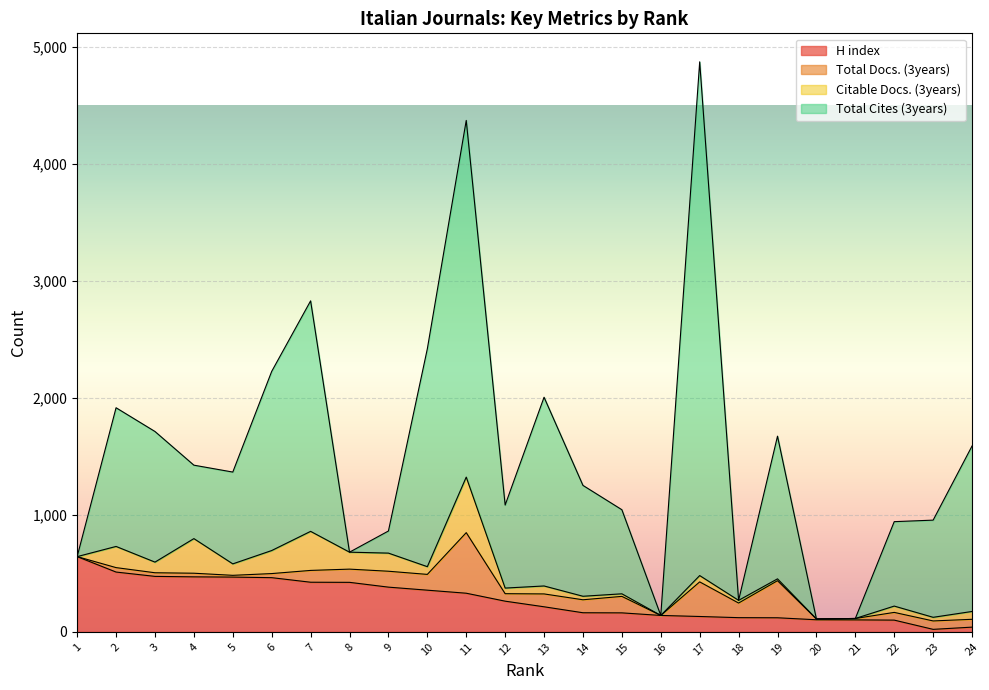

At 13, list the series in order from largest to smallest.

Total Cites (3years), H index, Total Docs. (3years), Citable Docs. (3years)